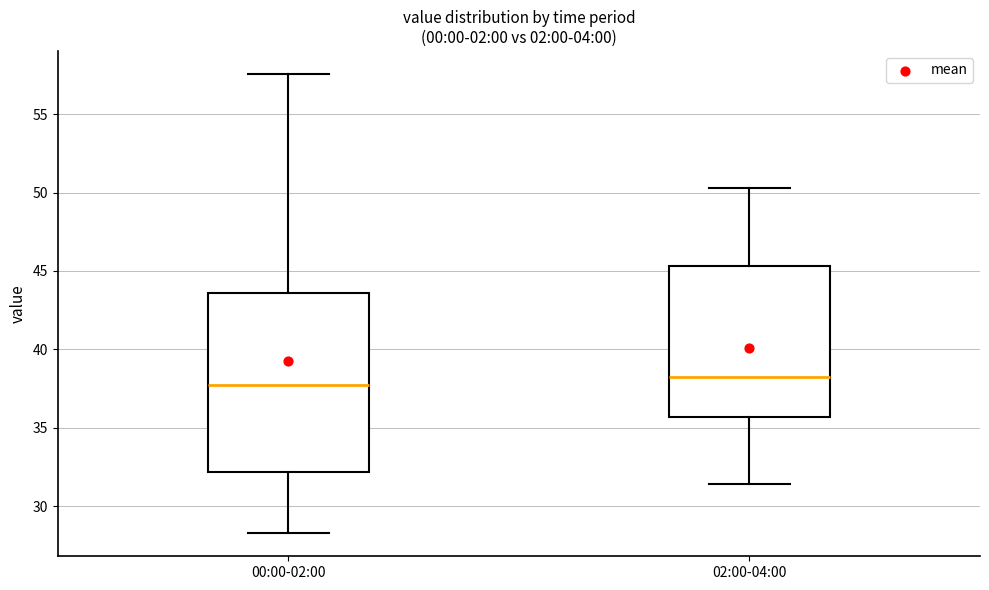

Reading left to right, read every box against the y-axis: the position of its median line, the range the box covers, and the ends of its whiskers. The values are not printed on the chart, so give them approximately, as read against the axis.

00:00-02:00: median 37.5, box 32.0 to 43.5, whiskers 28.5 to 57.5
02:00-04:00: median 38.0, box 35.5 to 45.5, whiskers 31.5 to 50.5